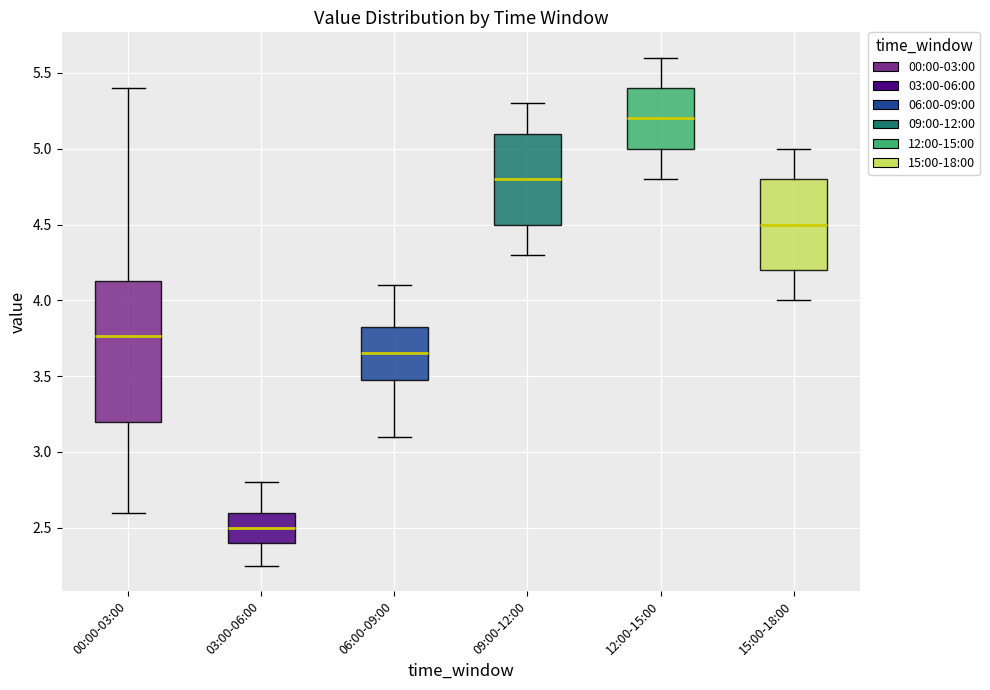

Reading left to right, transcribe this box plot: for each box, give where its median line is, the range the box spans, and where its two whiskers end, as read against the y-axis. The values are not printed on the chart, so give them approximately, as read against the axis.

00:00-03:00: median 3.75, box 3.20 to 4.15, whiskers 2.60 to 5.40
03:00-06:00: median 2.50, box 2.40 to 2.60, whiskers 2.25 to 2.80
06:00-09:00: median 3.65, box 3.50 to 3.85, whiskers 3.10 to 4.10
09:00-12:00: median 4.80, box 4.50 to 5.10, whiskers 4.30 to 5.30
12:00-15:00: median 5.20, box 5.00 to 5.40, whiskers 4.80 to 5.60
15:00-18:00: median 4.50, box 4.20 to 4.80, whiskers 4.00 to 5.00